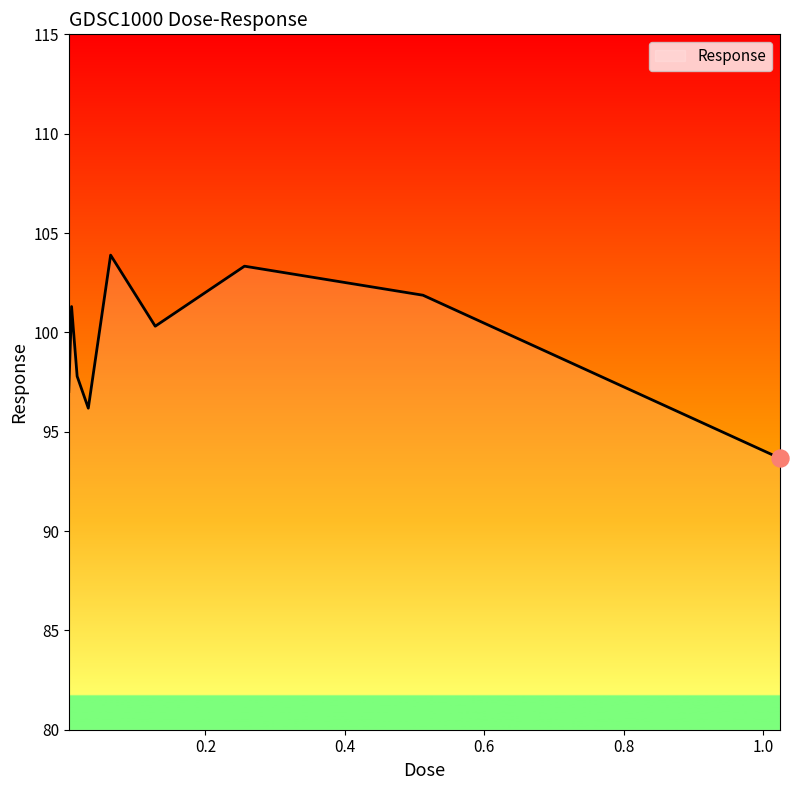

What is the minimum value shown in the chart?

93.7